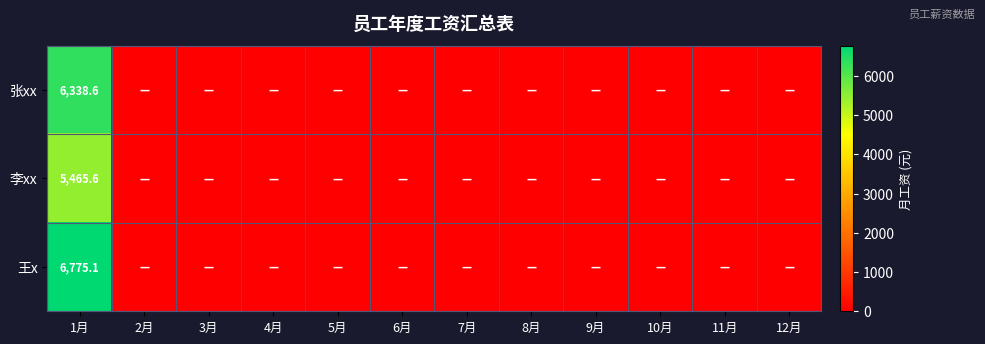

Is the value of 王x at 6月 greater than the value of 李xx at 3月?

No